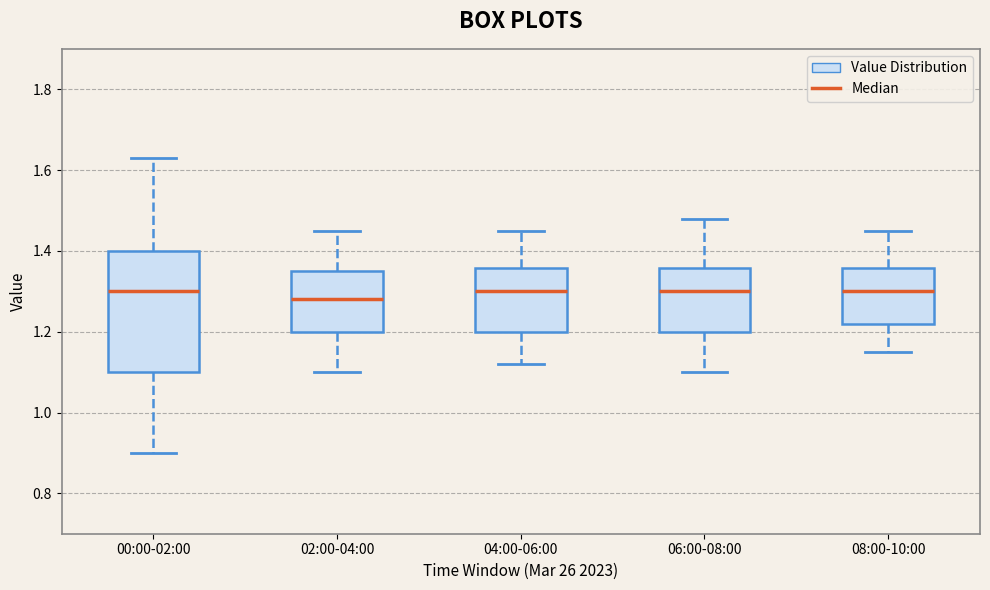

Comparing the boxes themselves (not the whiskers), which one is the tallest?

00:00-02:00